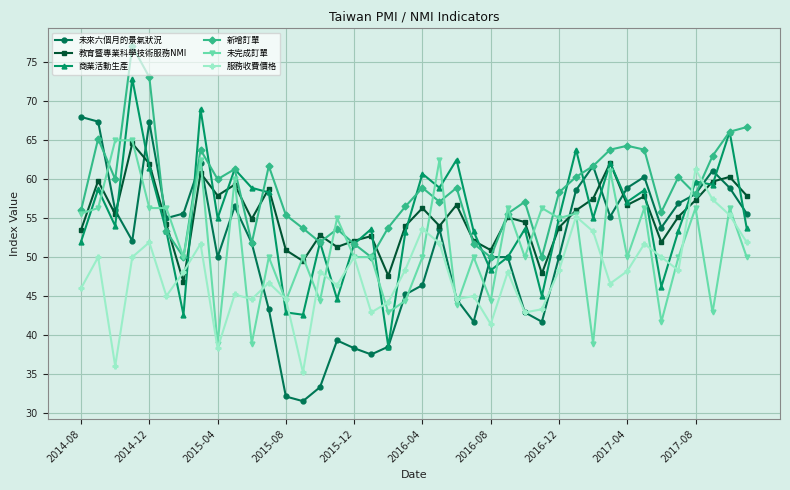

What is the difference between the highest and lowest values at 2015-12?

13.8